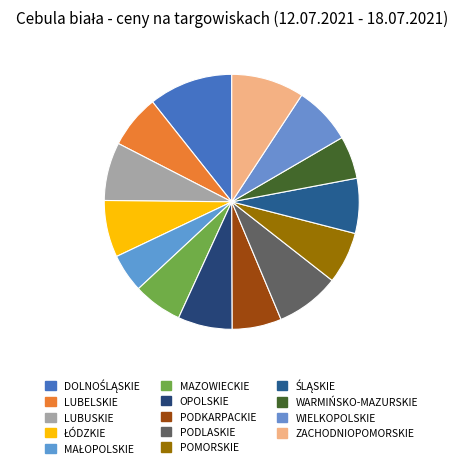

To the nearest percent, what is the difference between the largest and smallest slice percentages?

6%